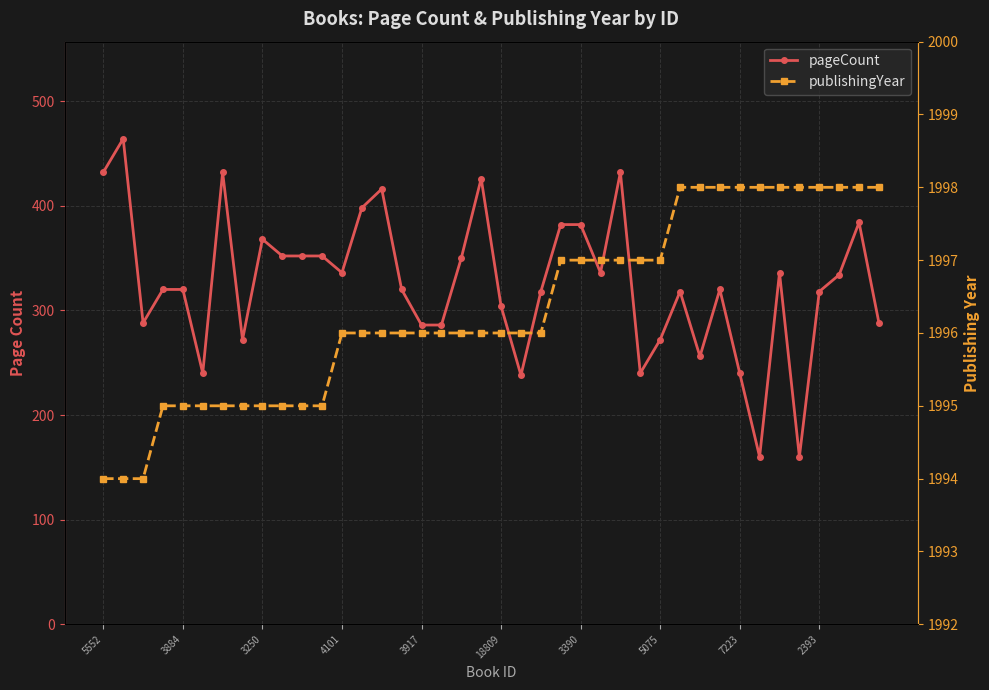

How many values in the pageCount series exceed 320?

19